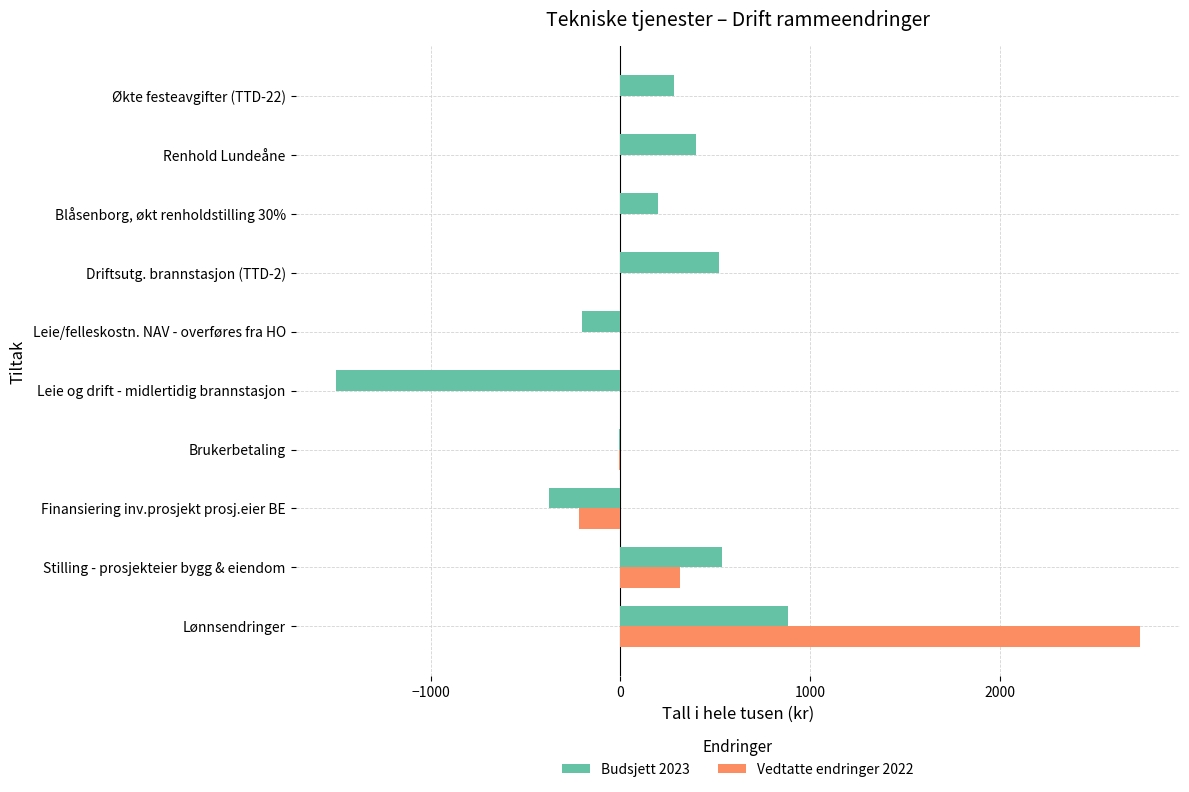

Is the value of Budsjett 2023 at Leie/felleskostn. NAV - overføres fra HO greater than the value of Vedtatte endringer 2022 at Blåsenborg, økt renholdstilling 30%?

No